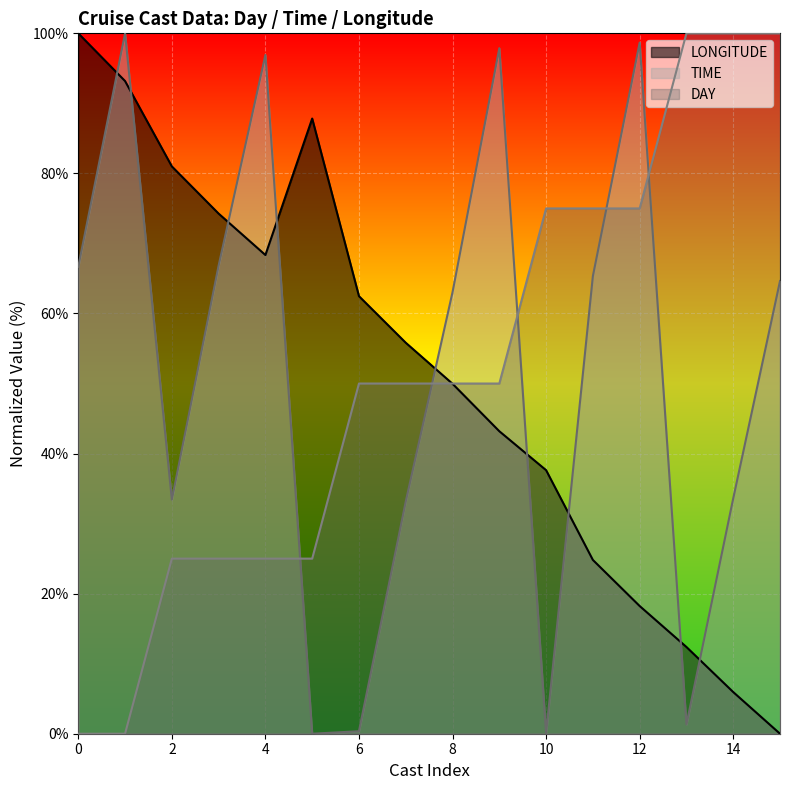

Is it true that LONGITUDE equals 68.3 at 4?

True